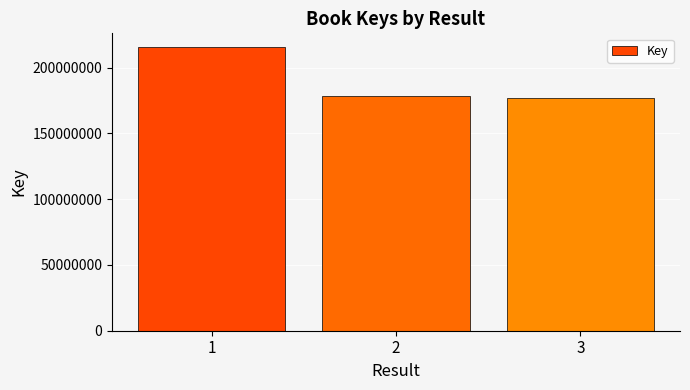

What is the value of the 1st bar from the left?

215295875